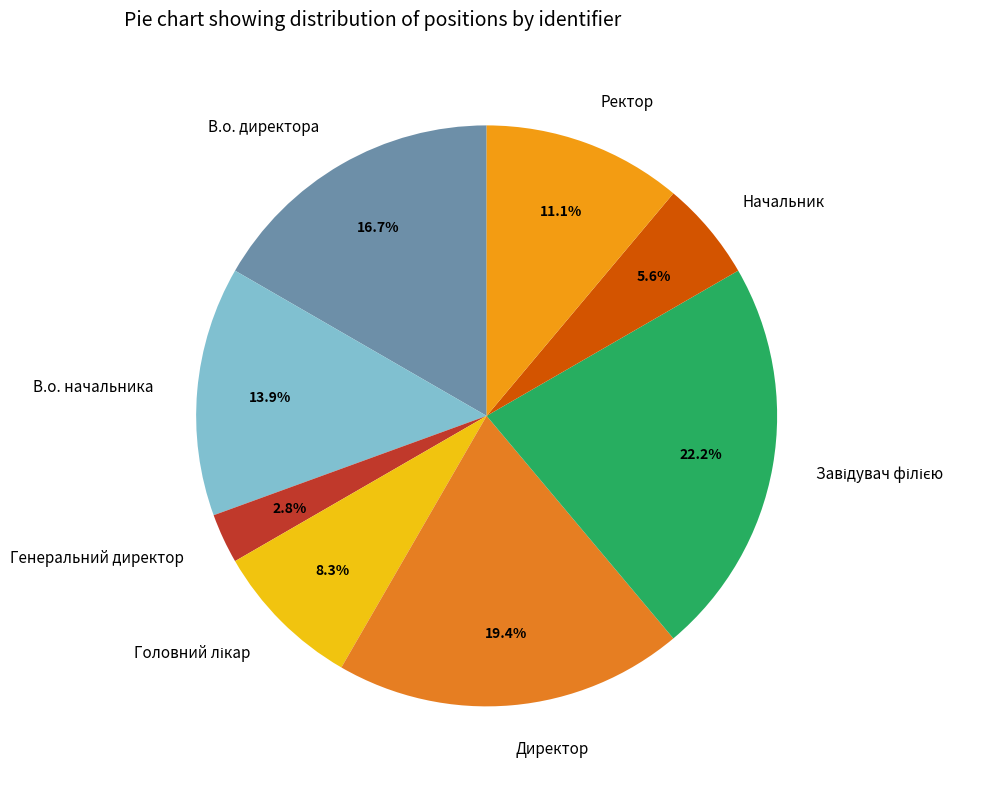

What portion of the pie excludes Начальник?

94.4%